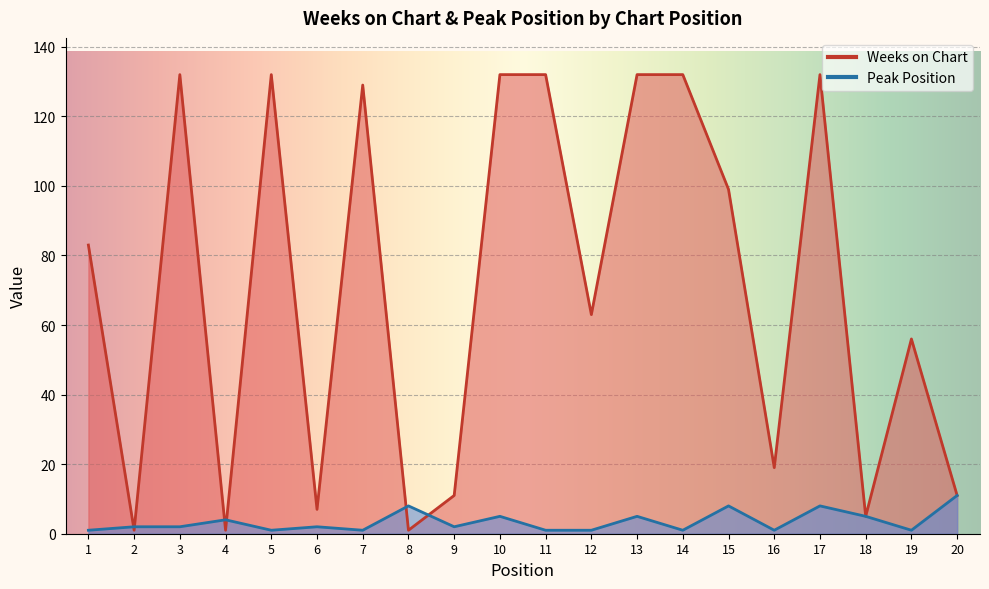

Count the number of categories in the chart.

20